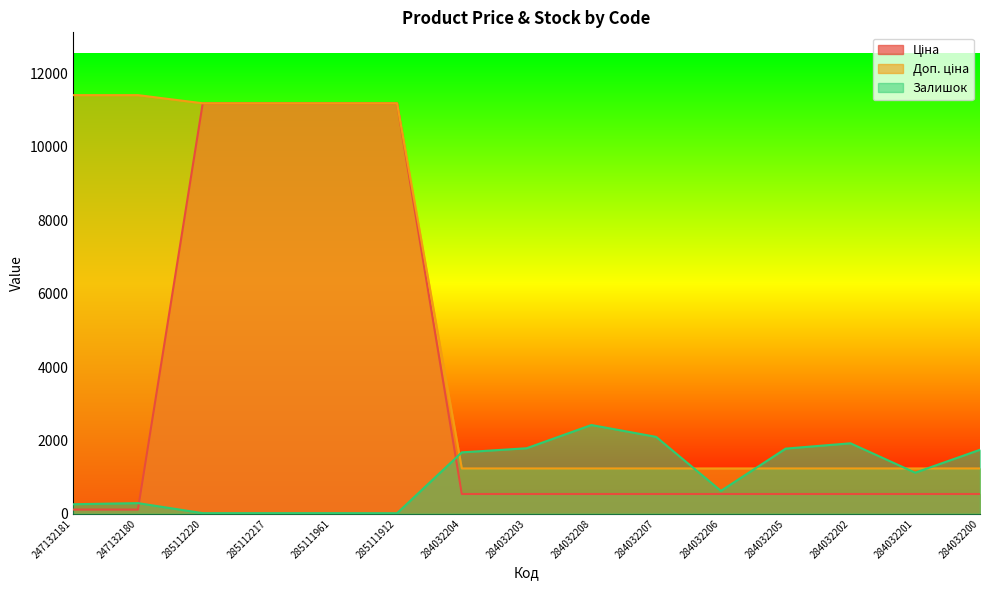

Which category has the lowest value in the Доп. ціна series?

284032204